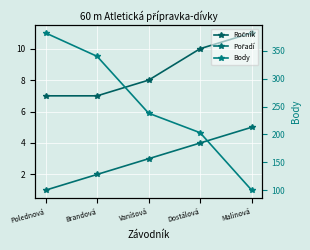

Is the value of Pořadí at Dostálová greater than the value of Body at Vaníšová?

No